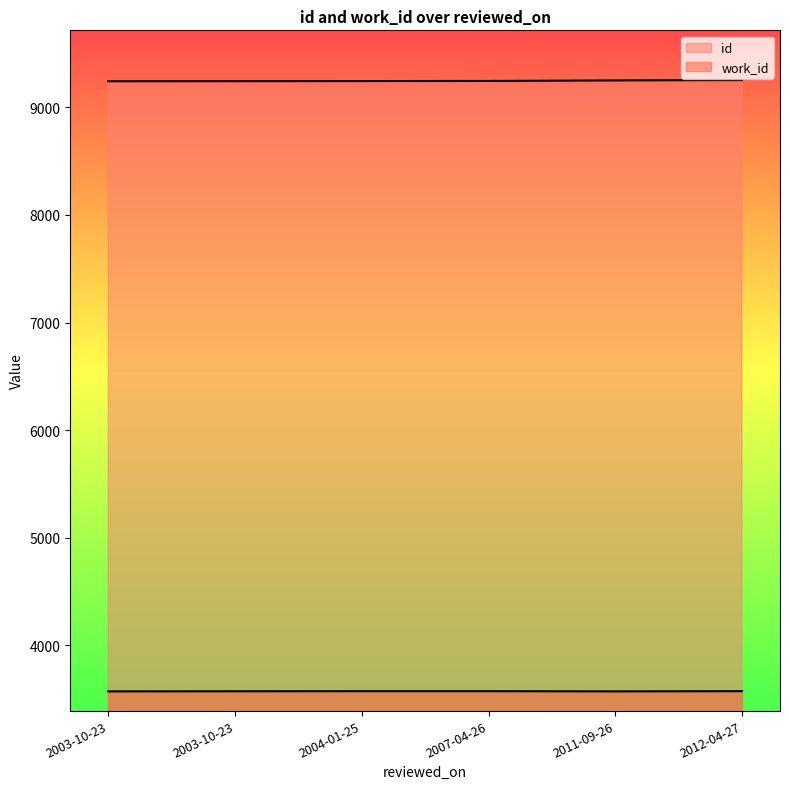

How many lines are shown in the chart?

2